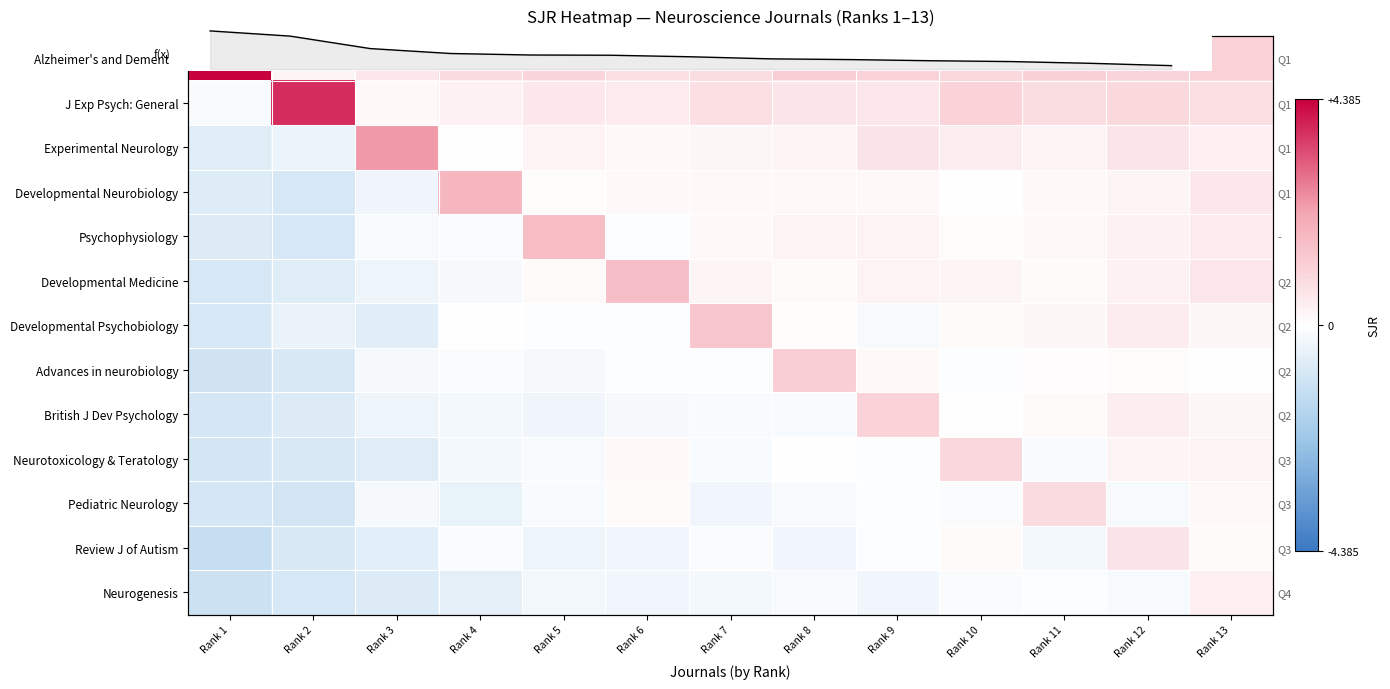

Is the value of Psychophysiology at Rank 5 greater than the value of Review J of Autism at Rank 10?

Yes